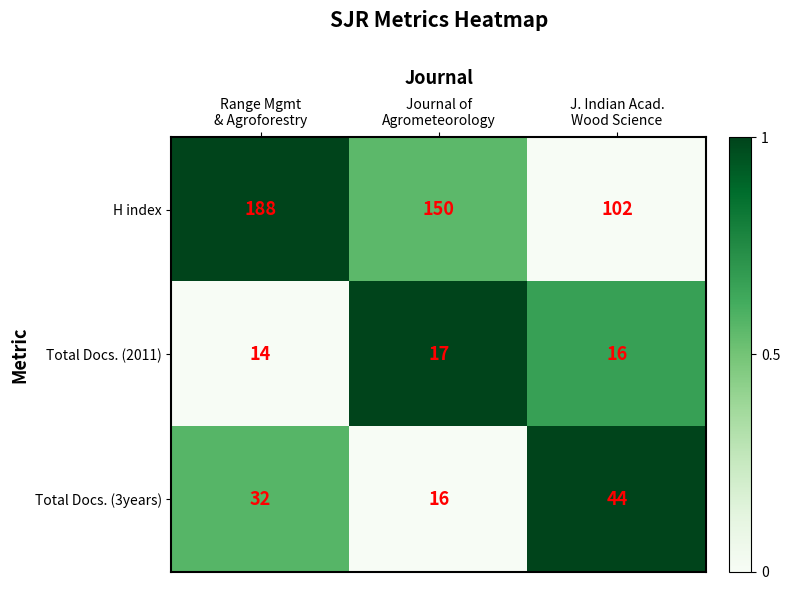

How many Total Docs. (2011) values are between 14 and 17?

3